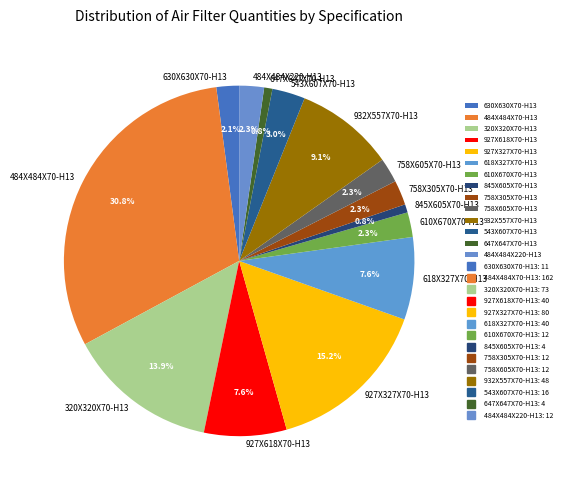

How many segments does this pie chart have?

14